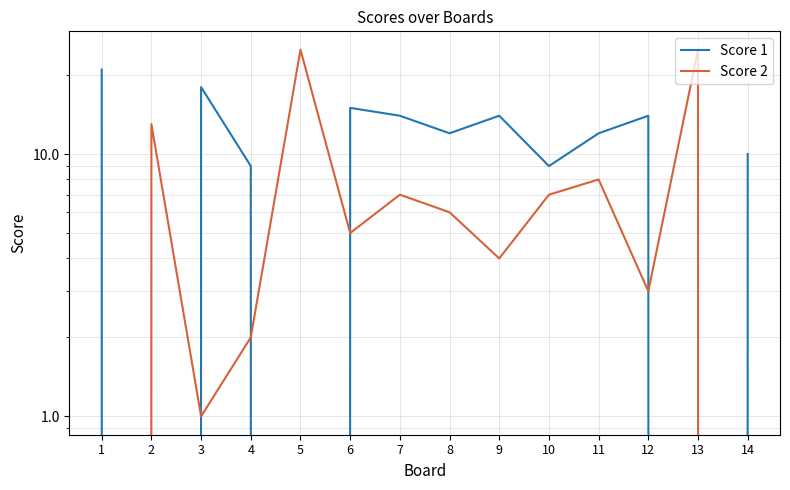

What is the spread (max minus min) of values at 12?

11